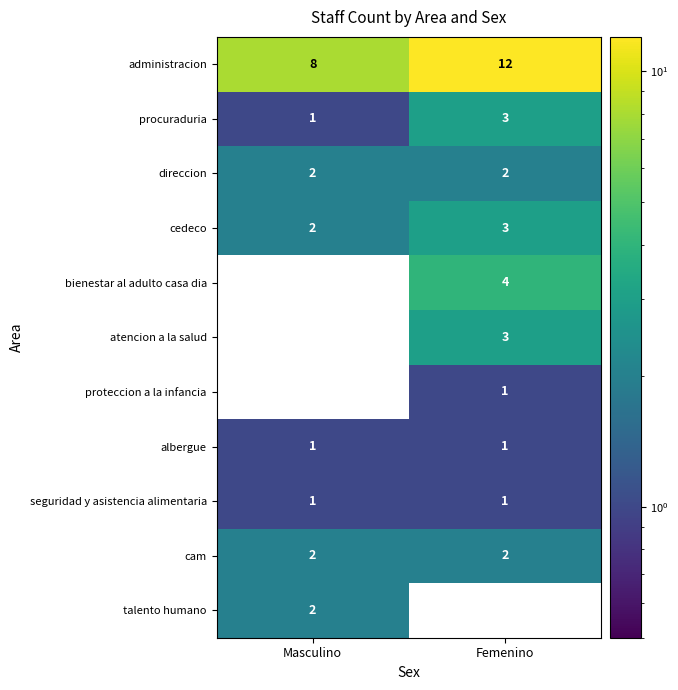

Which series has the largest total across all categories?

administracion